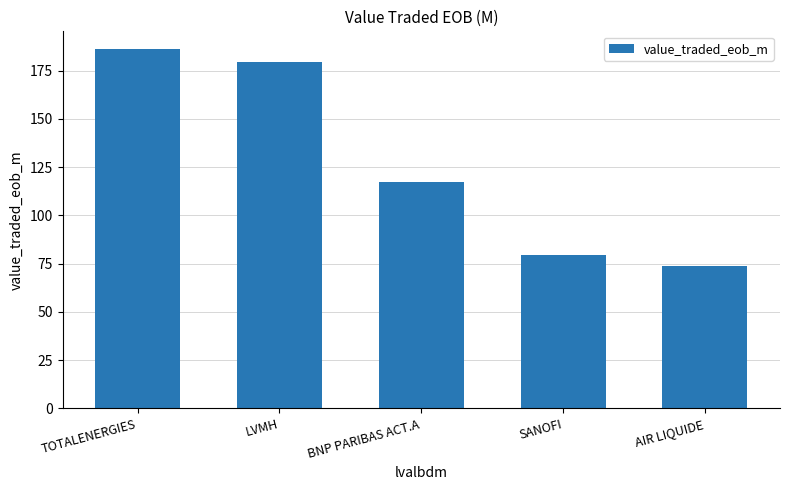

List the labels in order of value, largest first.

TOTALENERGIES, LVMH, BNP PARIBAS ACT.A, SANOFI, AIR LIQUIDE